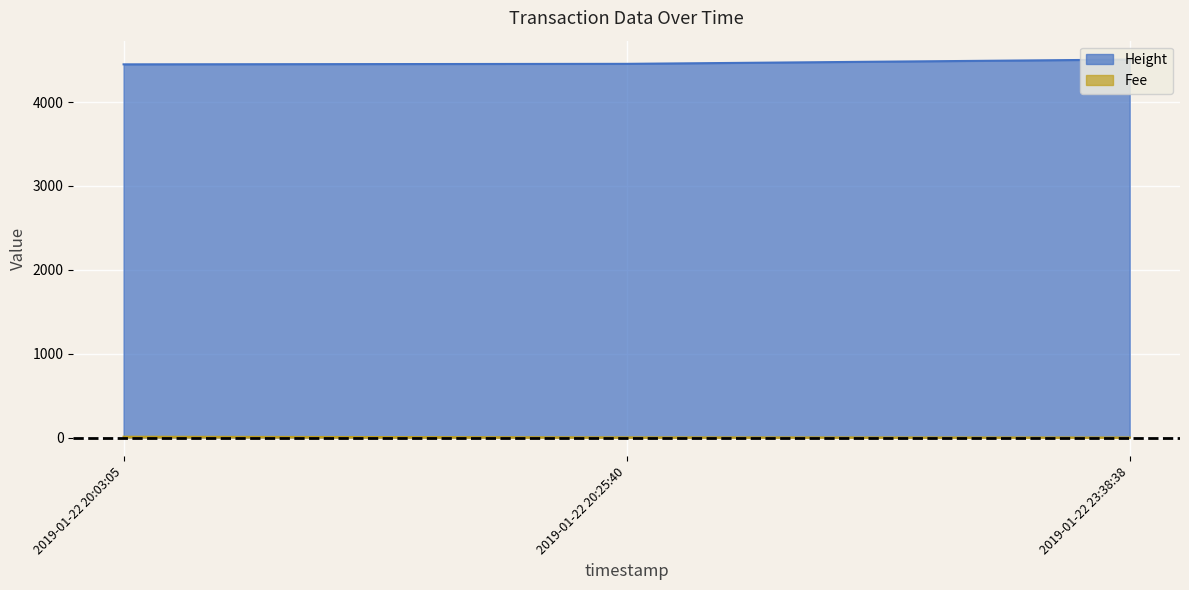

The value of Height at 2019-01-22 23:38:38 is 6930.0. True or false?

False